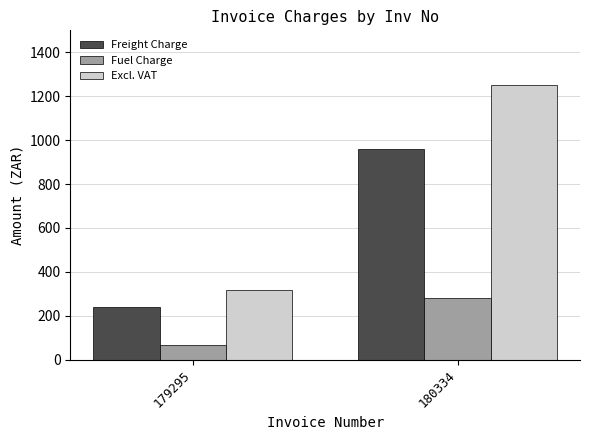

Reading left to right, list all the values displayed in this chart.

Freight Charge: 240.0	960.0
Fuel Charge: 66.5	280.3
Excl. VAT: 316.5	1250.3